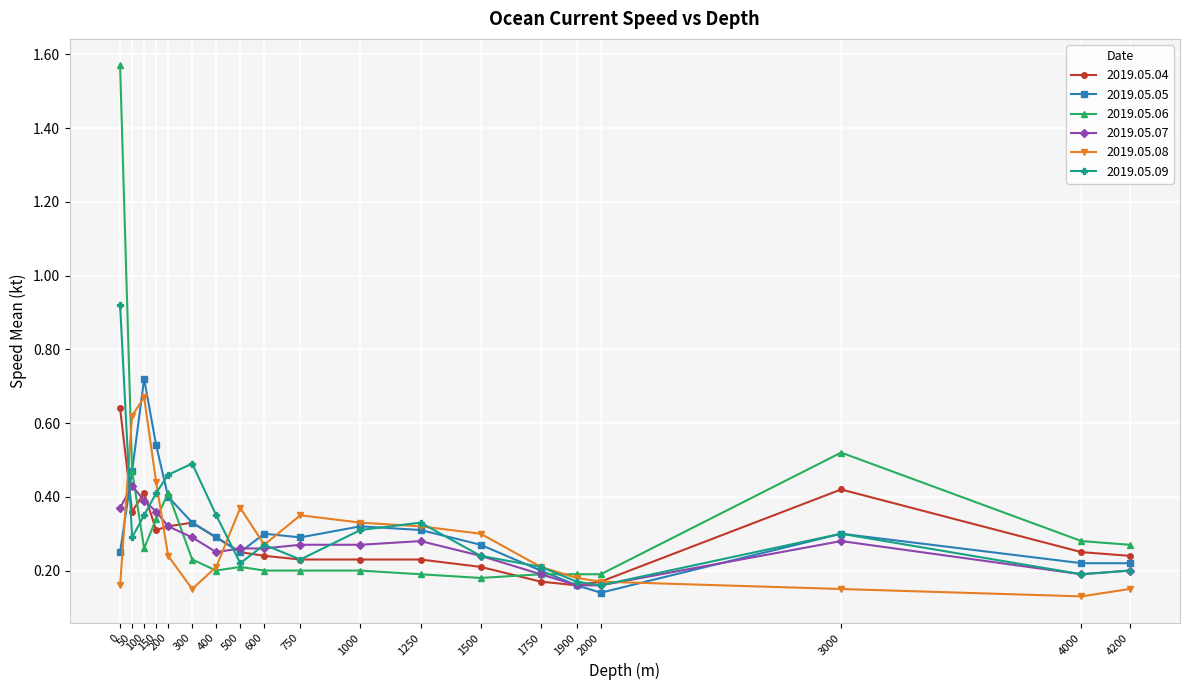

How many categories are shown in the chart?

19